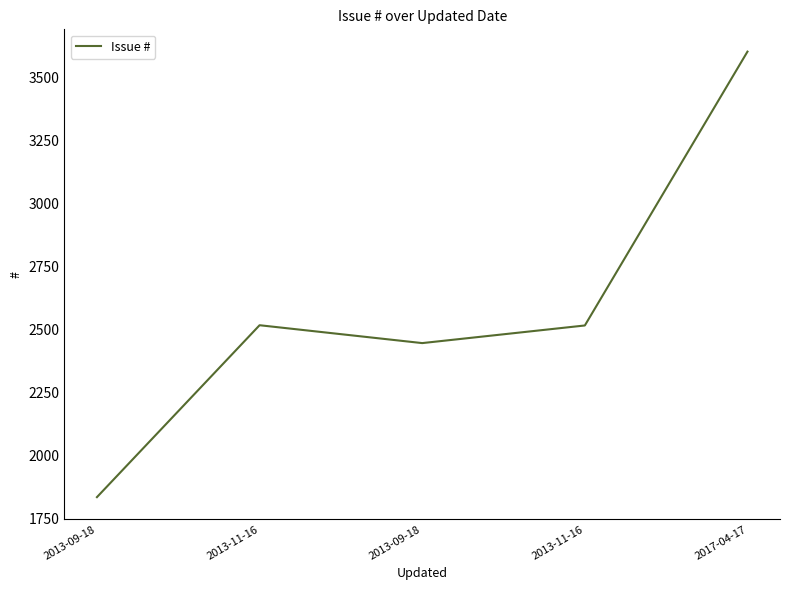

Reading left to right, transcribe all the data shown in this chart.

2013-09-18=1833	2013-11-16=2516	2013-09-18=2445	2013-11-16=2515	2017-04-17=3603